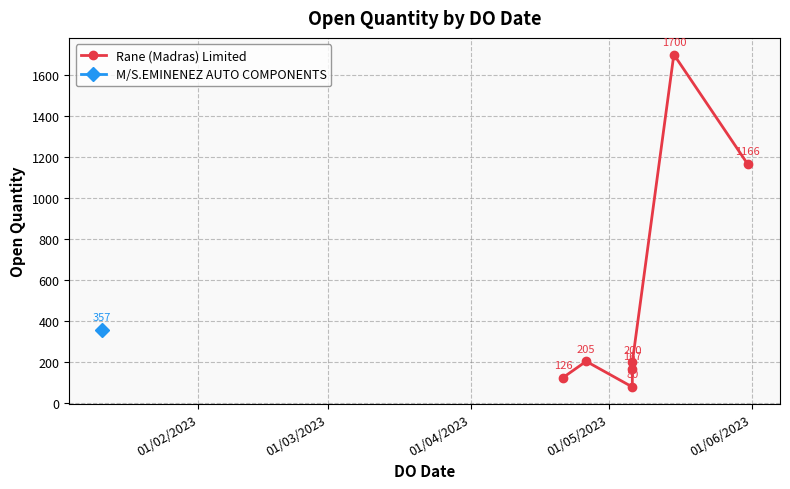

What is the maximum value shown in the chart?

1700